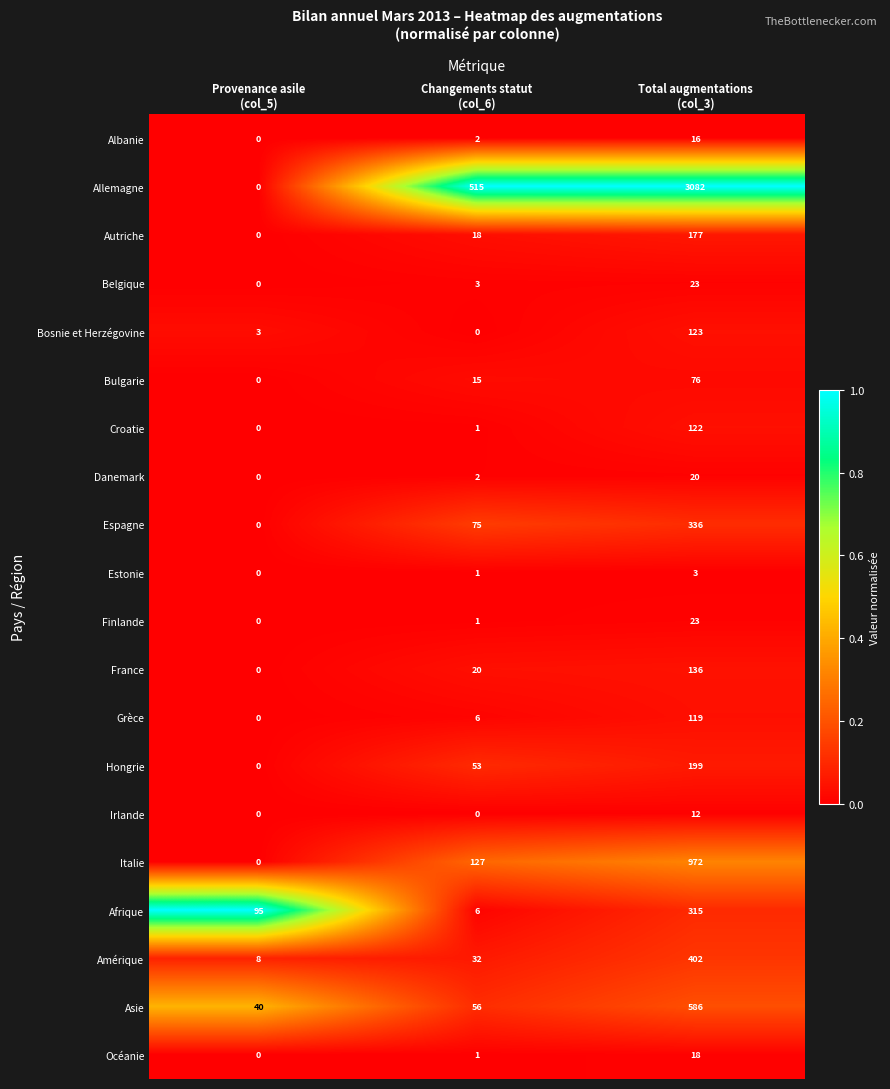

What is the maximum value for Bosnie et Herzégovine?

123